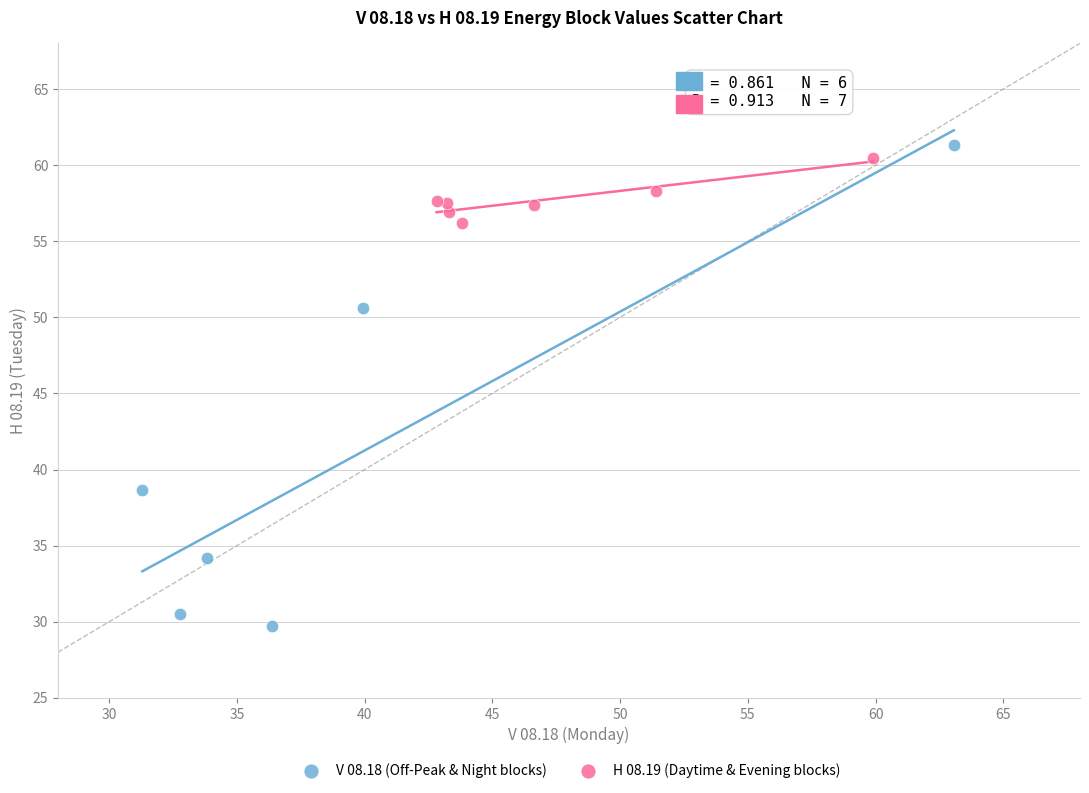

What are all the series names shown in the legend?

V 08.18 (Off-Peak & Night blocks), H 08.19 (Daytime & Evening blocks)